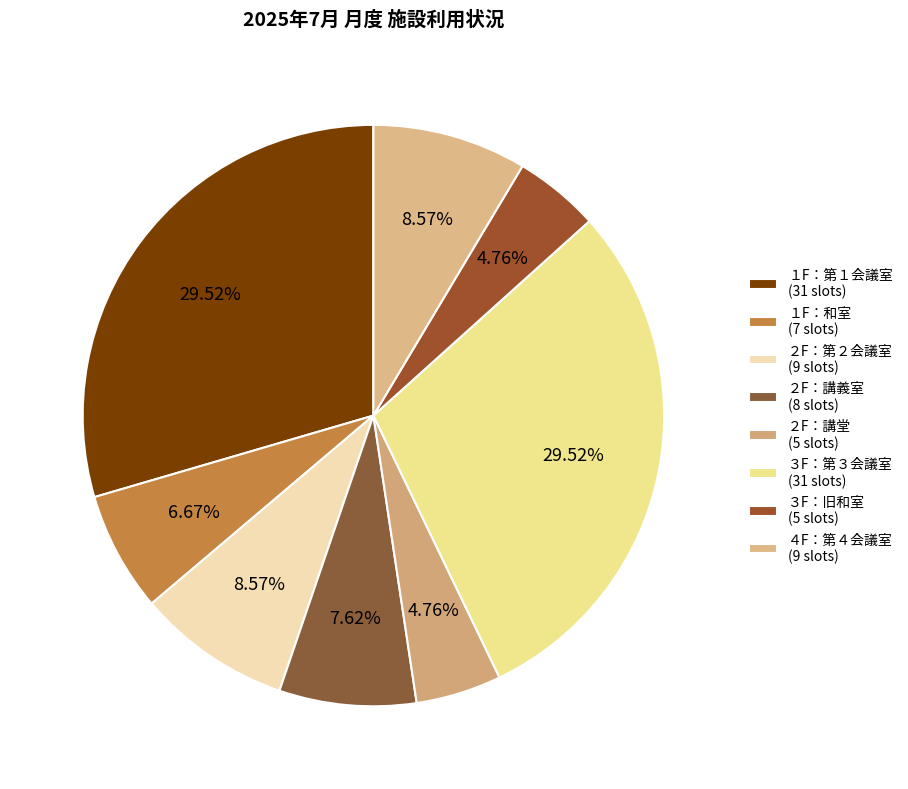

Is there a majority slice in this chart?

No